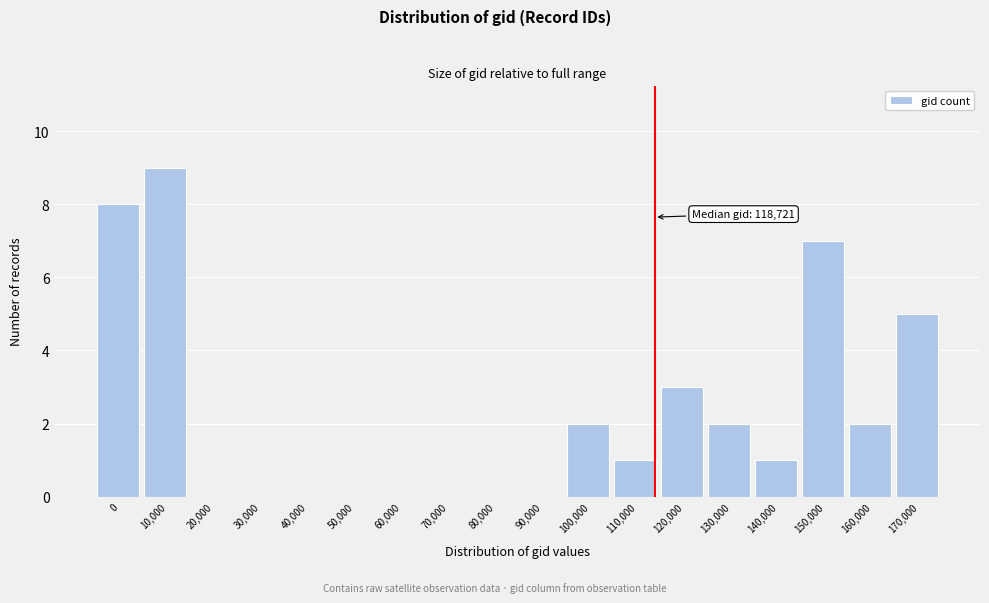

Reading left to right, transcribe all the data shown in this chart.

0=8	10,000=9	20,000=0	30,000=0	40,000=0	50,000=0	60,000=0	70,000=0	80,000=0	90,000=0	100,000=2	110,000=1	120,000=3	130,000=2	140,000=1	150,000=7	160,000=2	170,000=5